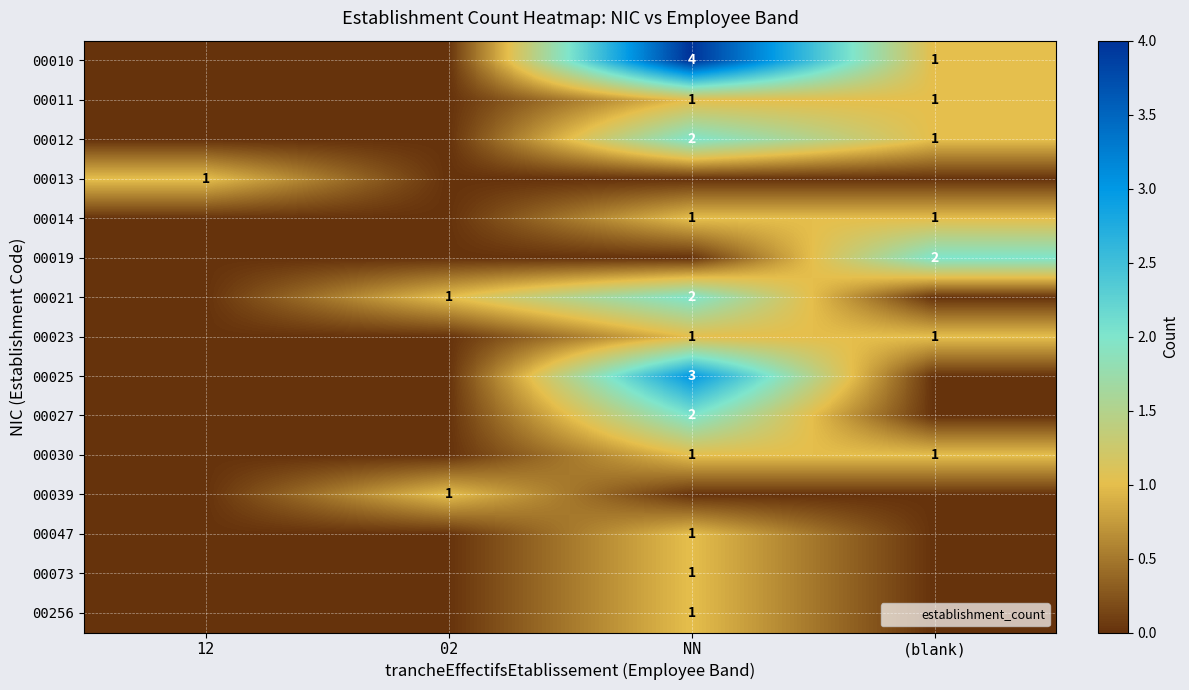

Which has a higher value, (blank) or NN?

NN